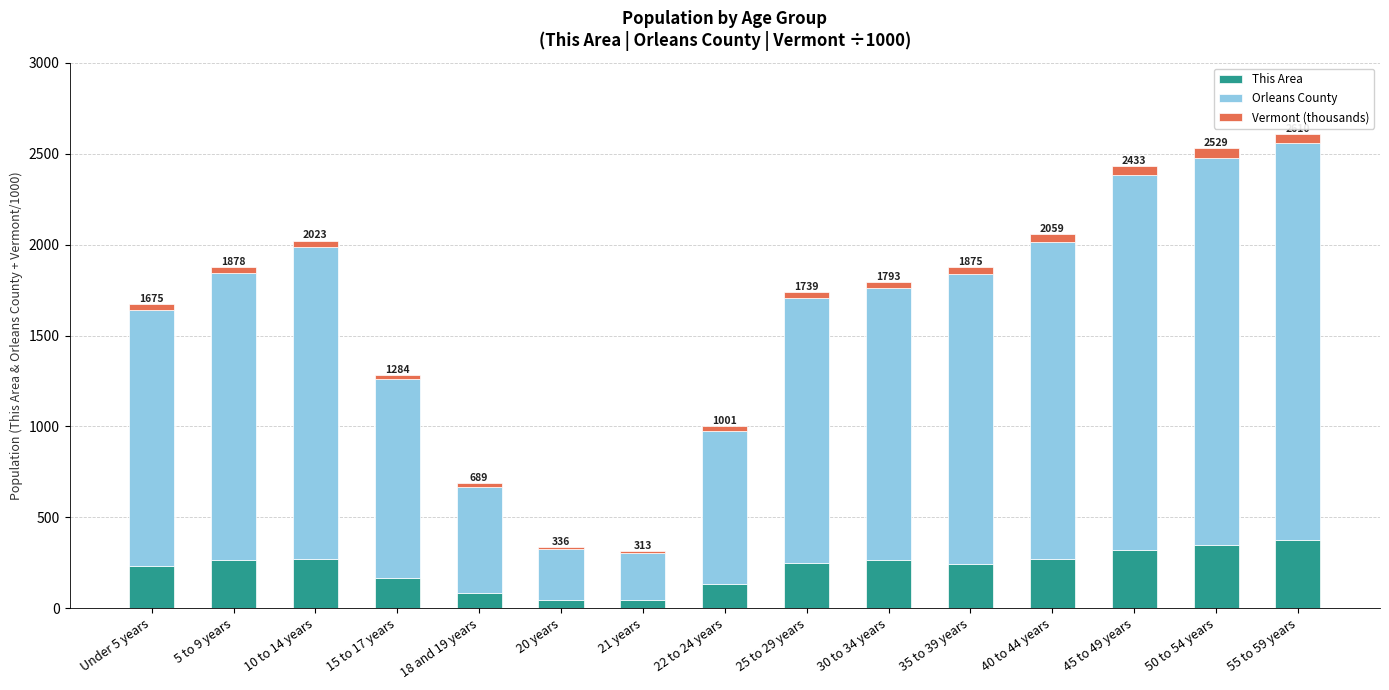

Count the number of categories in the chart.

15